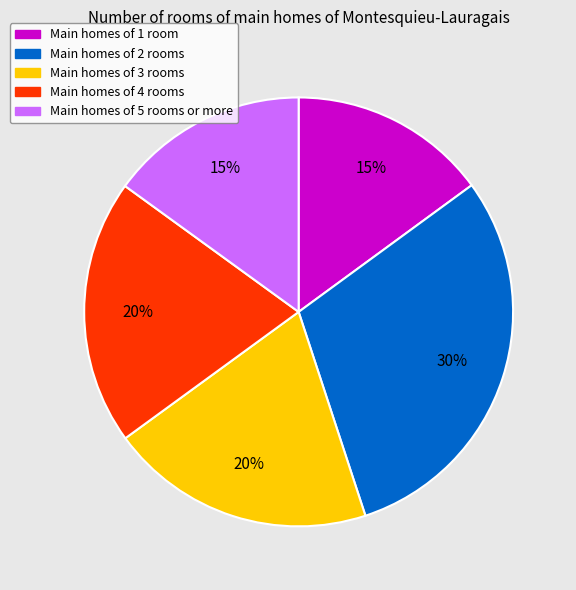

How many slices are in this pie chart?

5